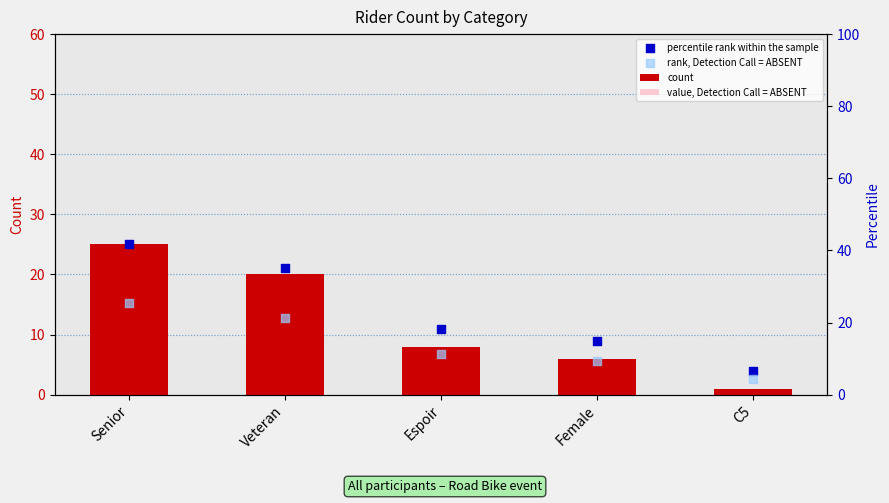

What are all the series names shown in the legend?

count, value, Detection Call = ABSENT, percentile rank within the sample, rank, Detection Call = ABSENT